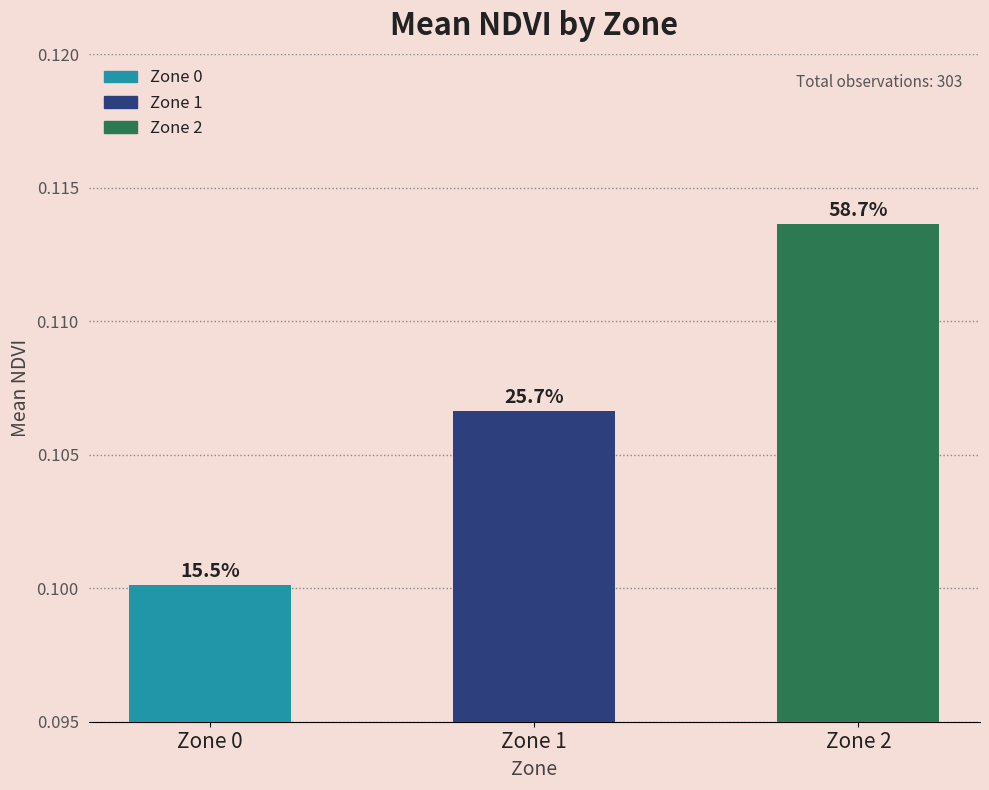

List the labels in order of value, largest first.

Zone 2, Zone 1, Zone 0